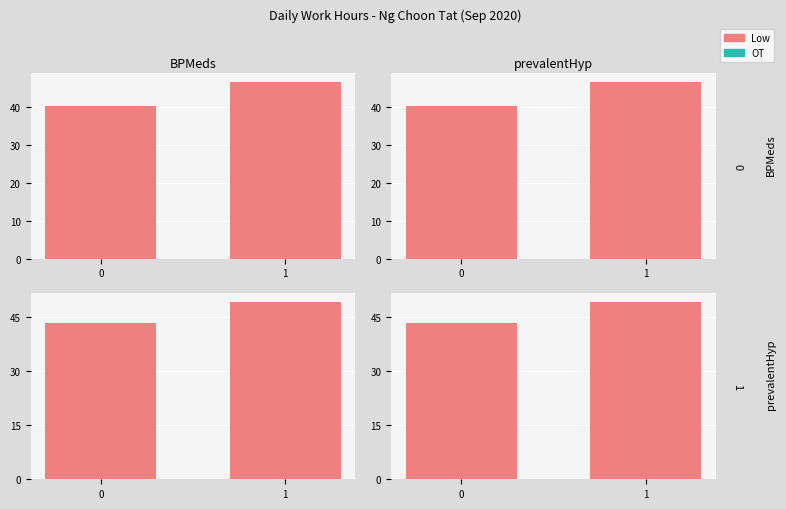

Rank the series by their average value, from highest to lowest.

Low, OT